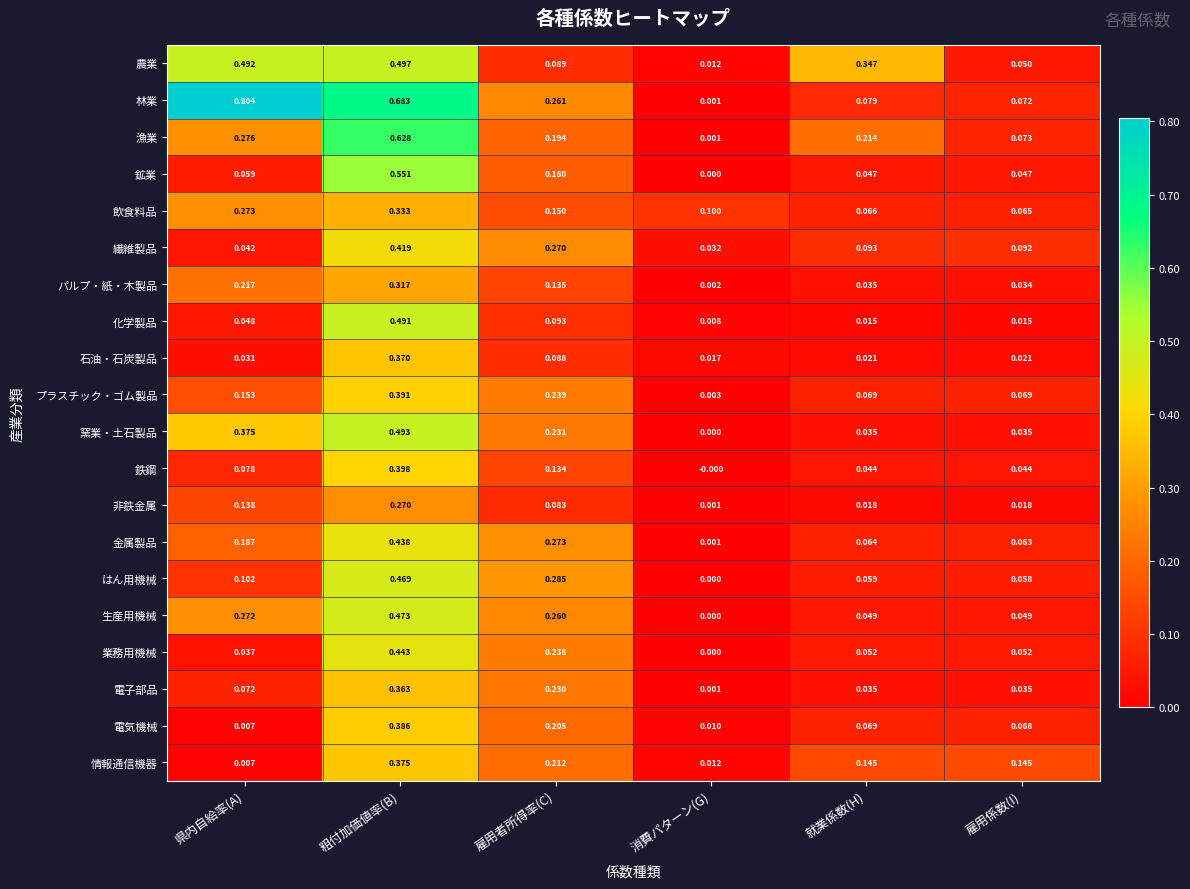

Between 粗付加価値率(B) and 消費パターン(G), which series saw the biggest shift?

林業